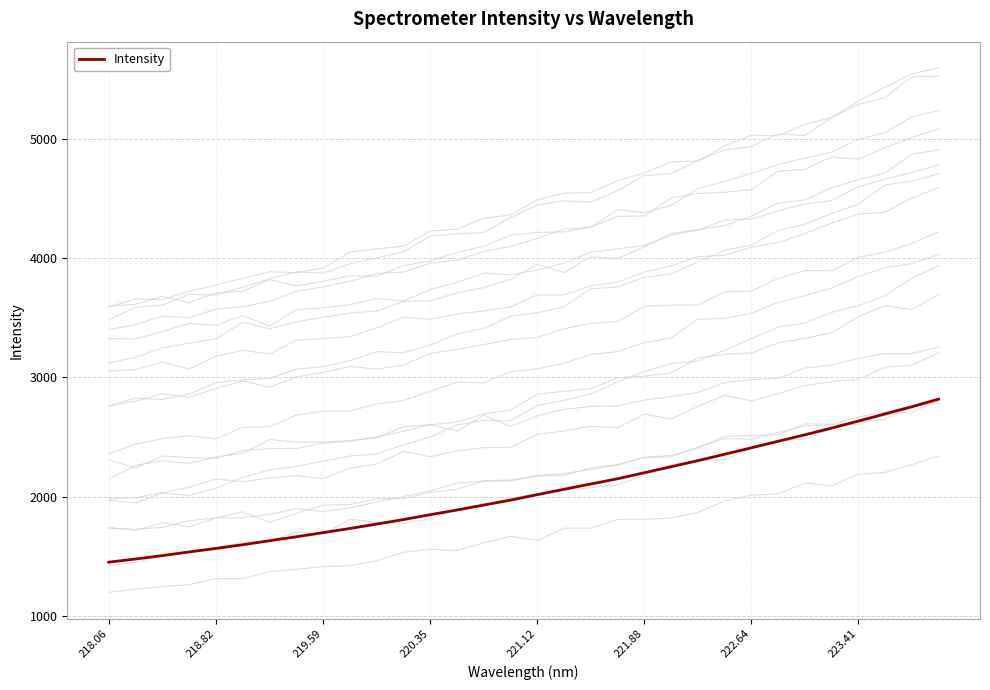

The Intensity series shows 1698.2 at 219.59. True or false?

True